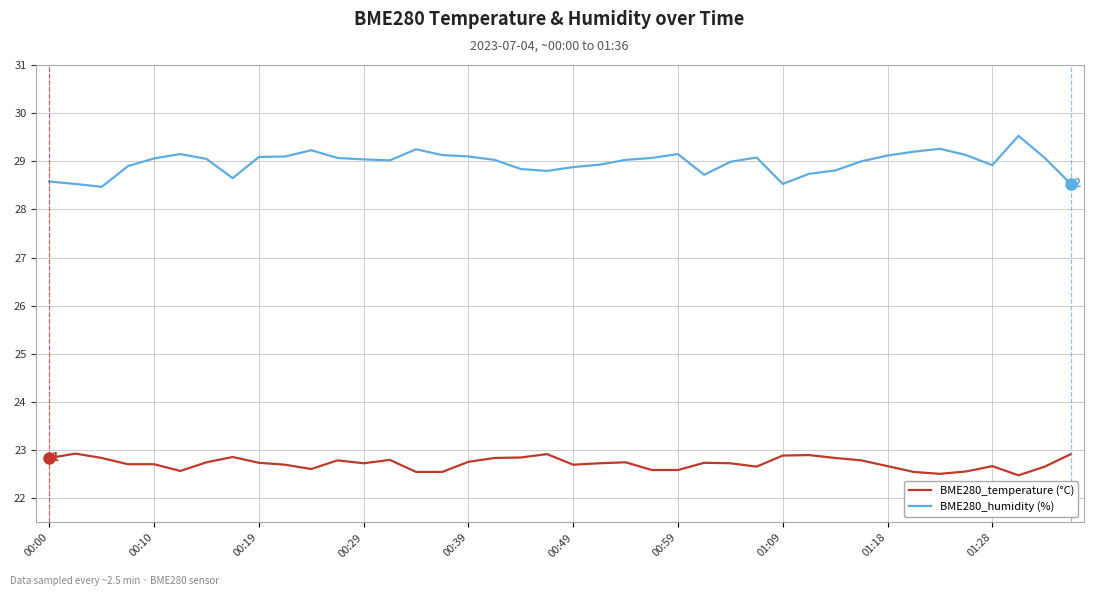

Does the chart have visible grid lines?

Yes